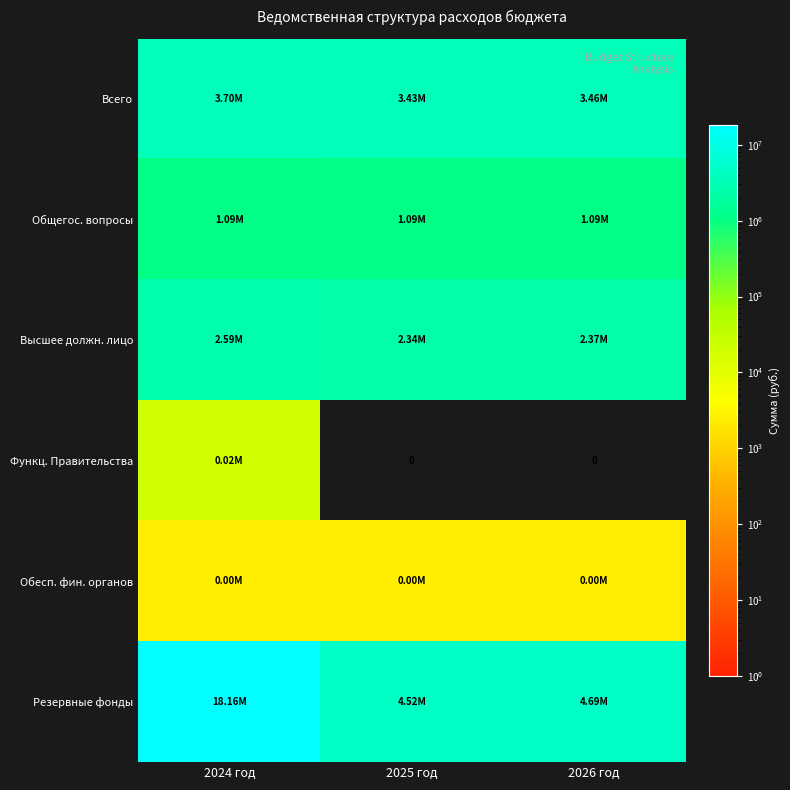

At which label does Общегос. вопросы reach its minimum?

2024 год